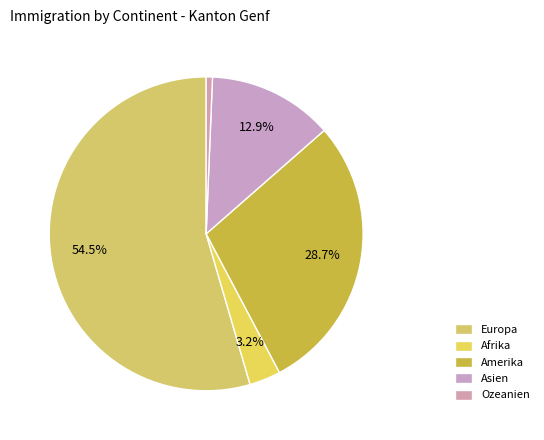

What is the smallest slice in the pie chart?

Ozeanien